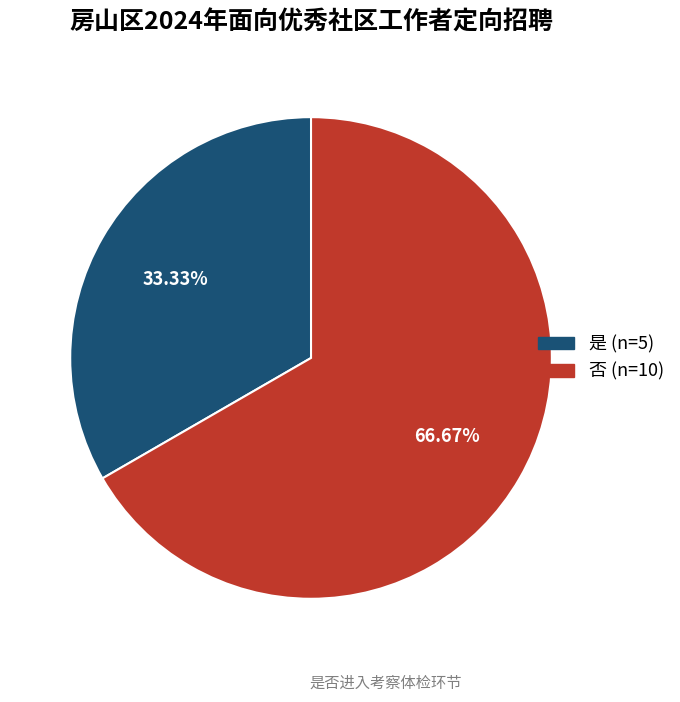

Is it true that 否 is 67% of the pie?

True